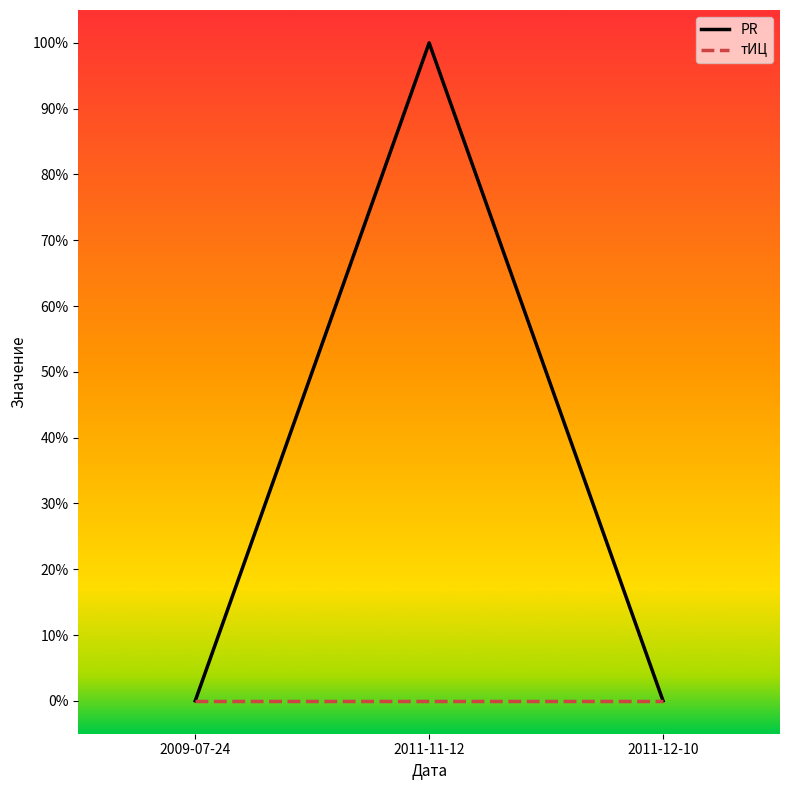

Is the value of PR at 2011-12-10 greater than the value of тИЦ at 2011-12-10?

No